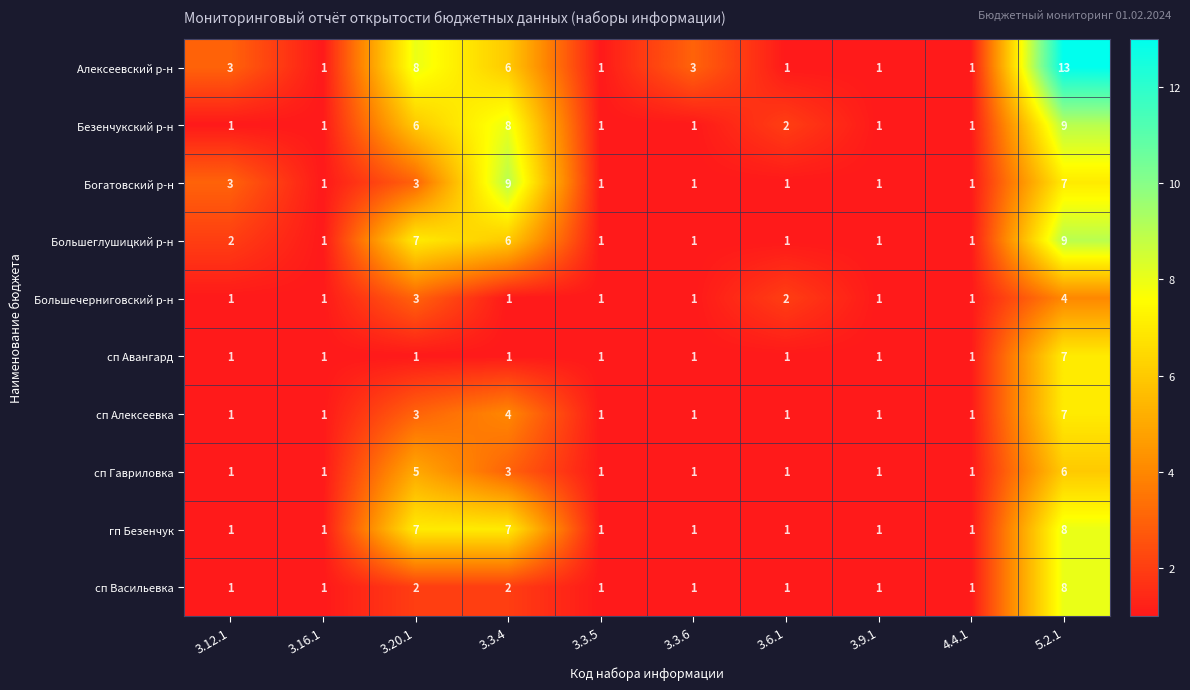

What is the total value across all series at 3.16.1?

10